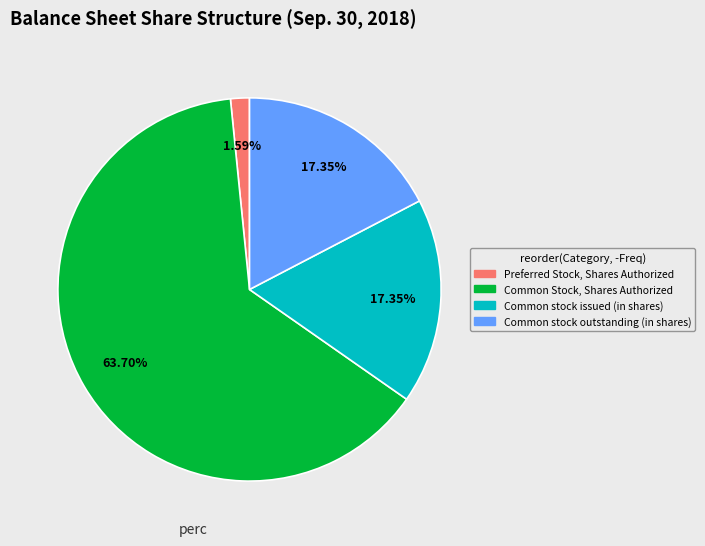

Is there a majority slice in this chart?

Yes